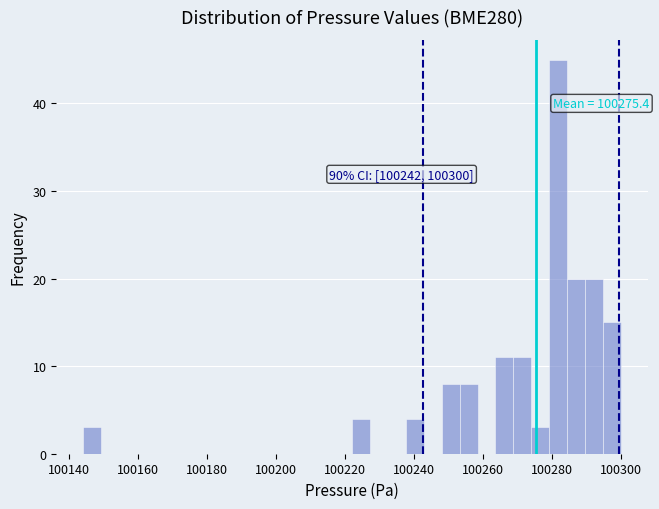

Around what value on the x-axis is the tallest bar? Give the approximate position of its centre, as read against the axis.

100282